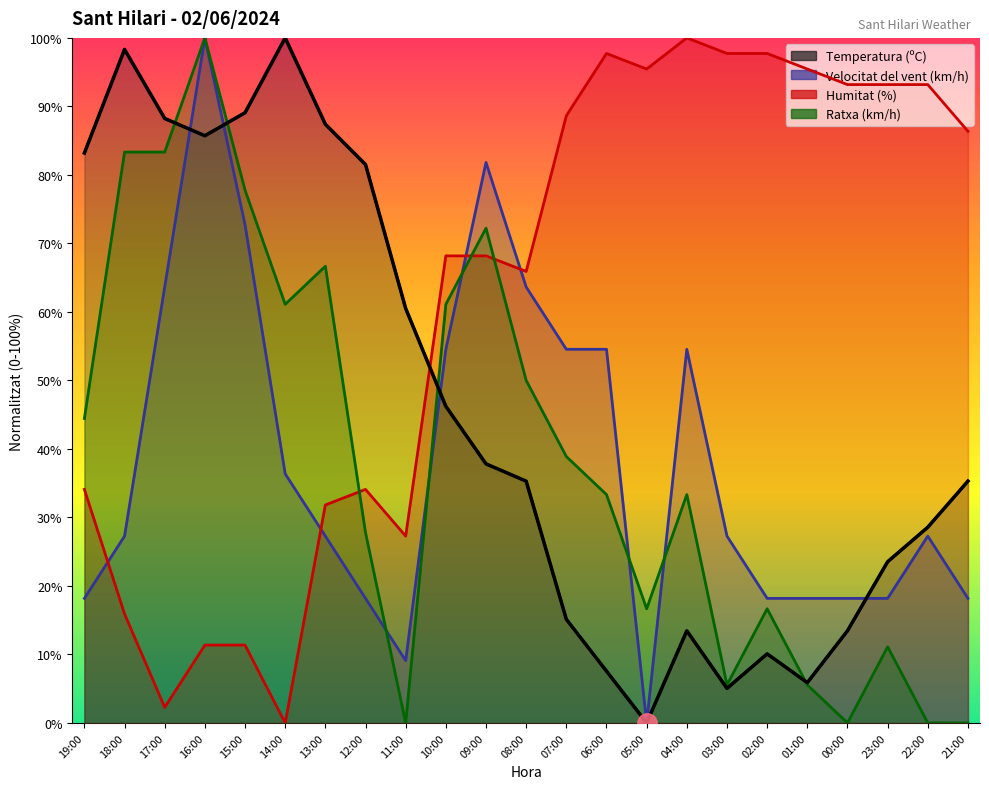

Where is Humitat (%) nearest to the value 50?

08:00